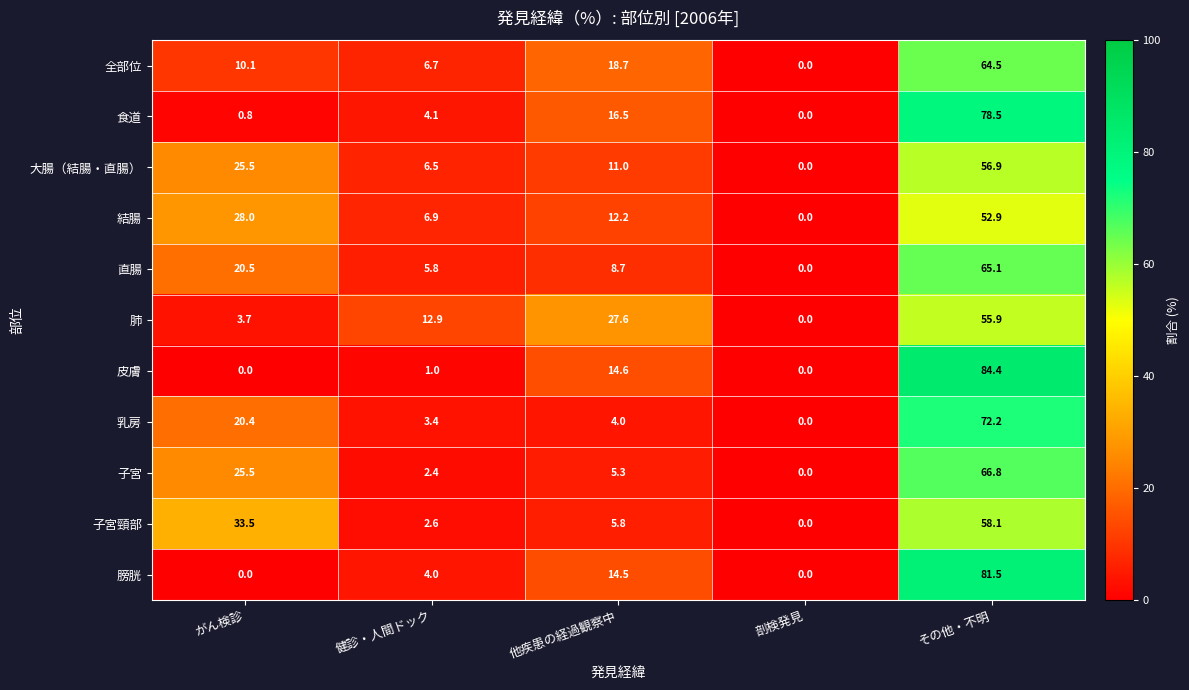

Which series has the widest spread of values?

皮膚